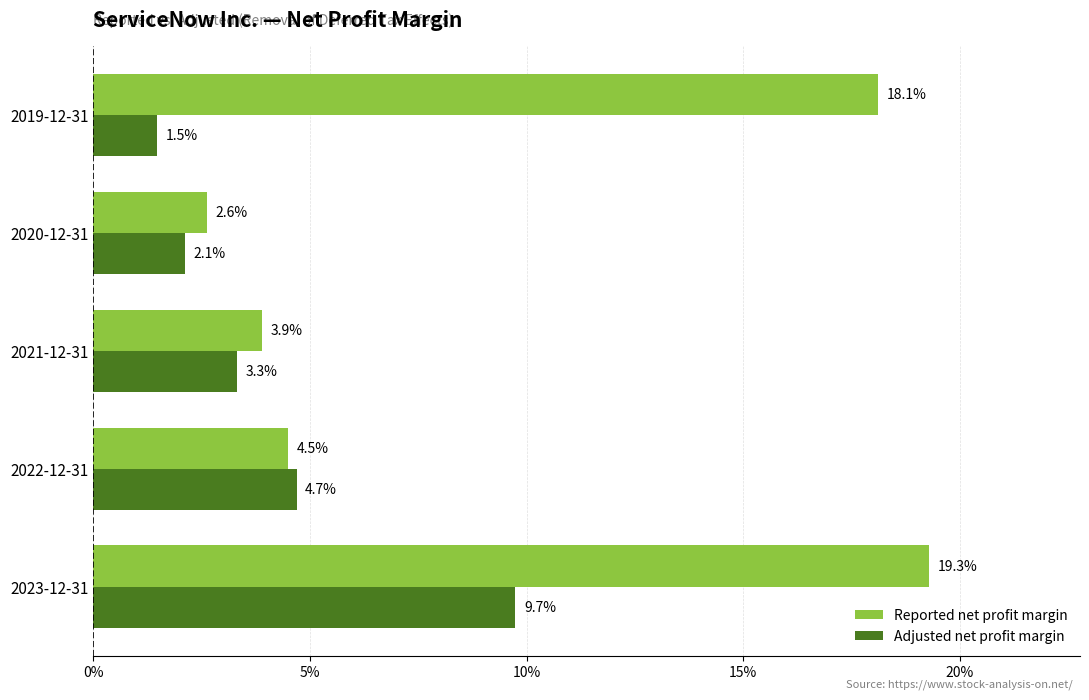

List the series in order of their overall mean, lowest first.

Adjusted net profit margin, Reported net profit margin